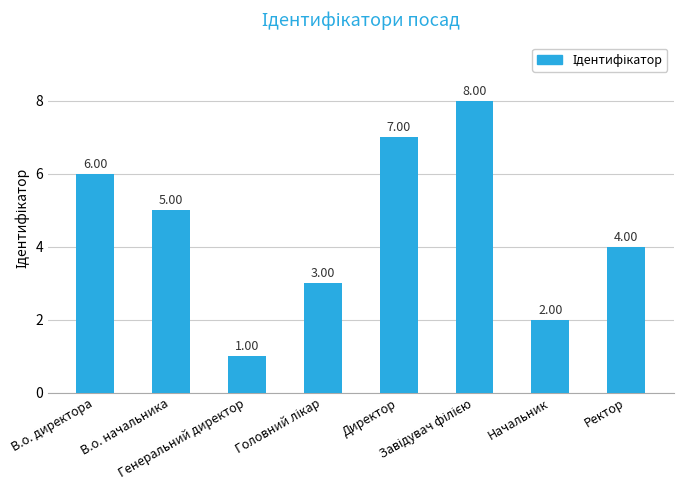

What is the sum of the values at В.о. директора and Директор?

13